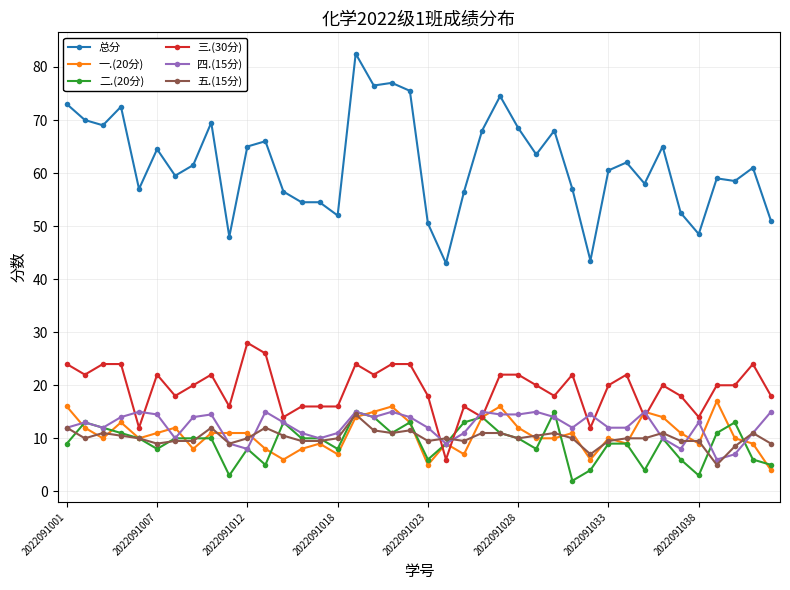

True or false: 总分 has more than 2 points higher than both neighbors.

True